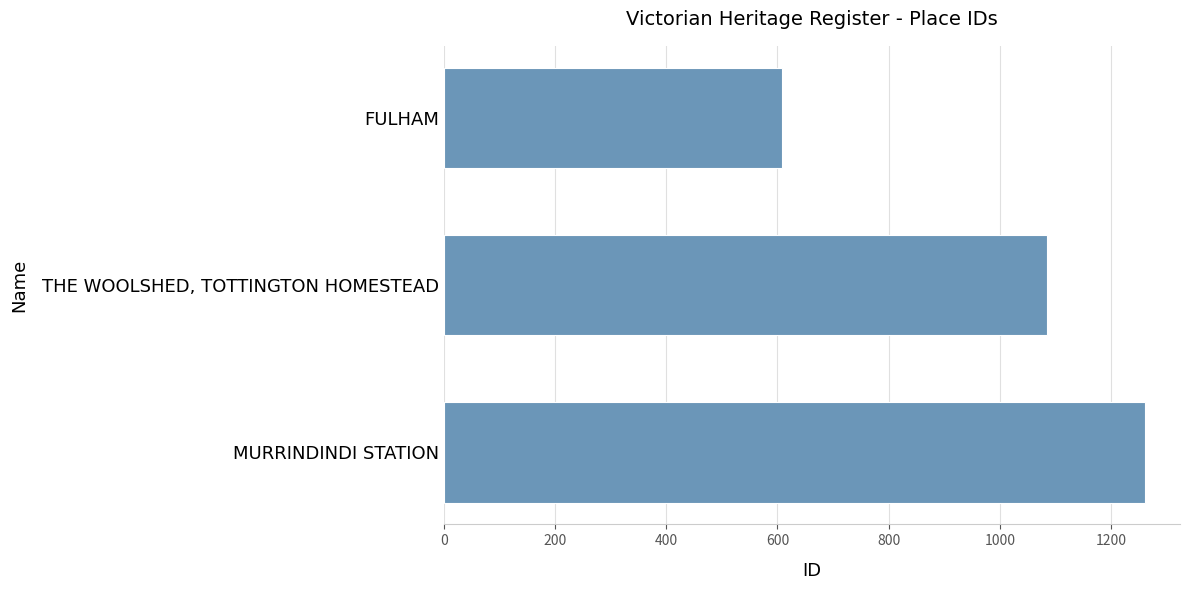

What is the ratio of the value at MURRINDINDI STATION to the value at FULHAM?

2.1